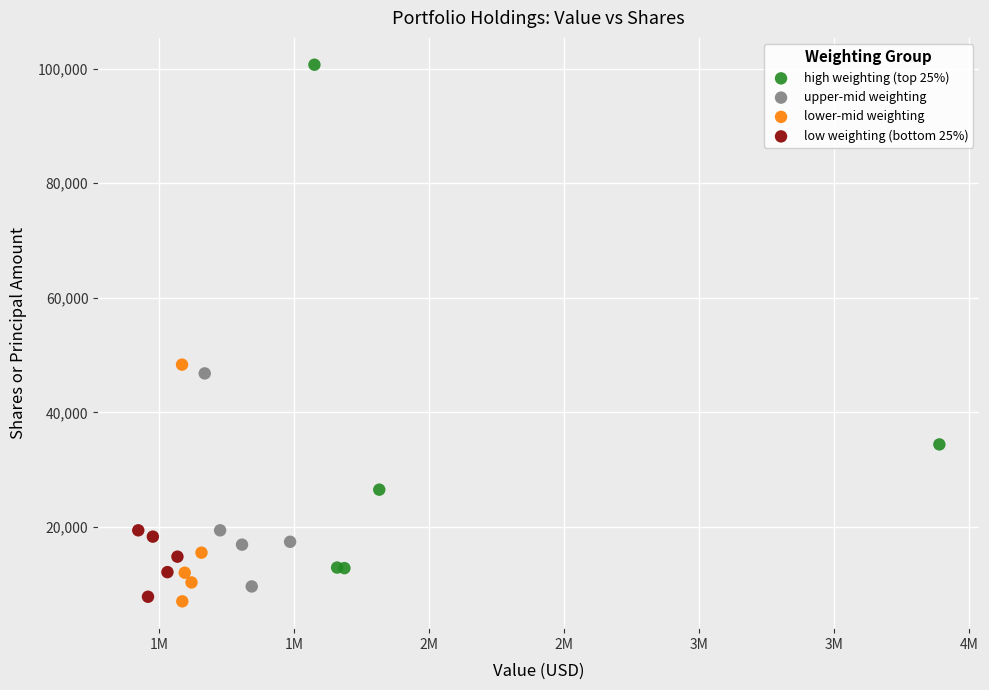

Which series has the largest Y range (max minus min)?

high weighting (top 25%)